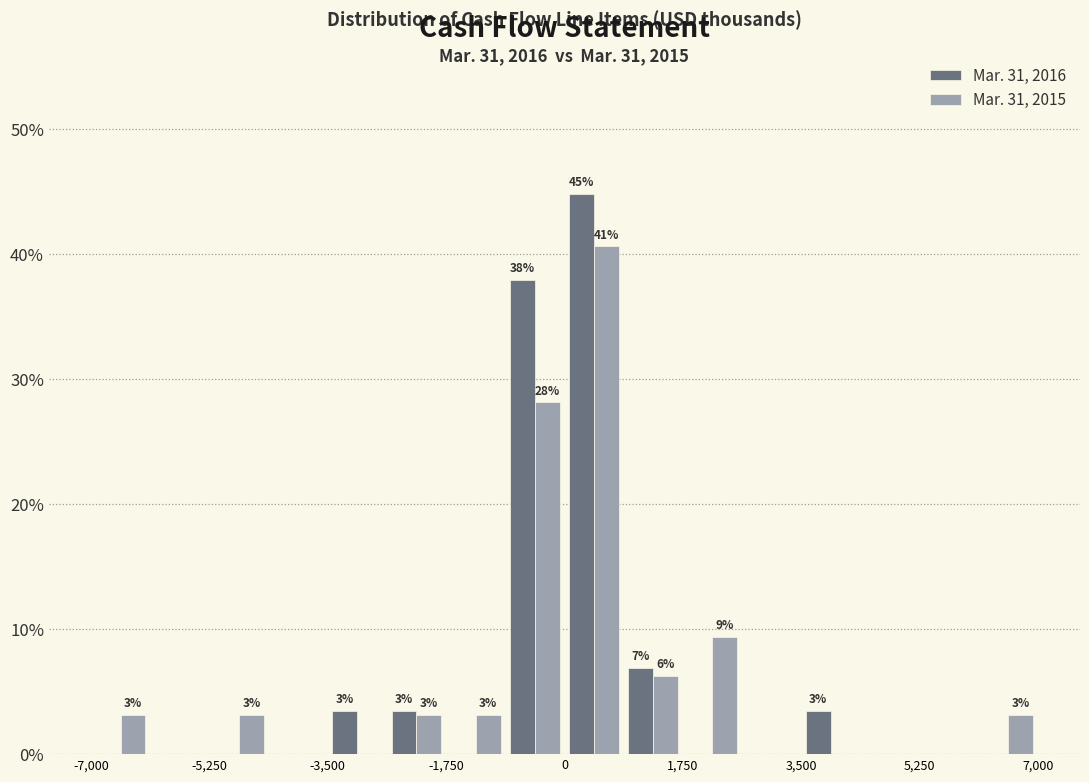

In the Mar. 31, 2015 series, which range on the x-axis has the tallest bar?

0 to 800